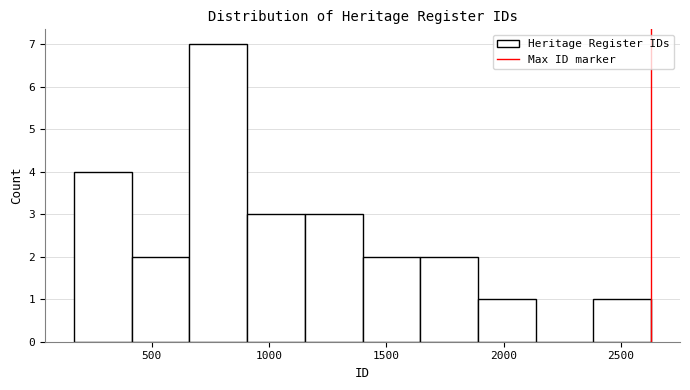

Reading left to right, list every bar in this chart as the range it spans on the x-axis followed by its height. Neither the bar edges nor the heights are printed on the chart, so give them approximately, as read against the axes.

150 to 400: 4
400 to 650: 2
650 to 900: 7
900 to 1150: 3
1150 to 1400: 3
1400 to 1650: 2
1650 to 1900: 2
1900 to 2150: 1
2150 to 2400: 0
2400 to 2650: 1